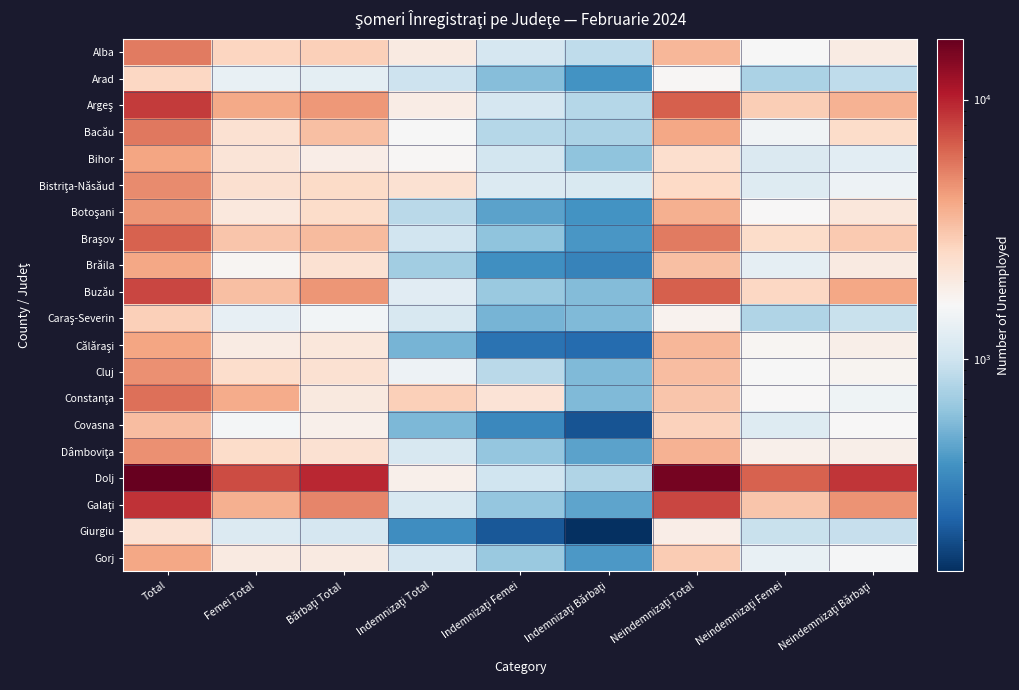

At Neindemnizaţi Bărbaţi, list the series in order from largest to smallest.

Dolj, Galaţi, Buzău, Argeş, Braşov, Bacău, Botoşani, Brăila, Alba, Călăraşi, Dâmboviţa, Cluj, Covasna, Gorj, Constanţa, Bistriţa-Năsăud, Bihor, Caraş-Severin, Giurgiu, Arad